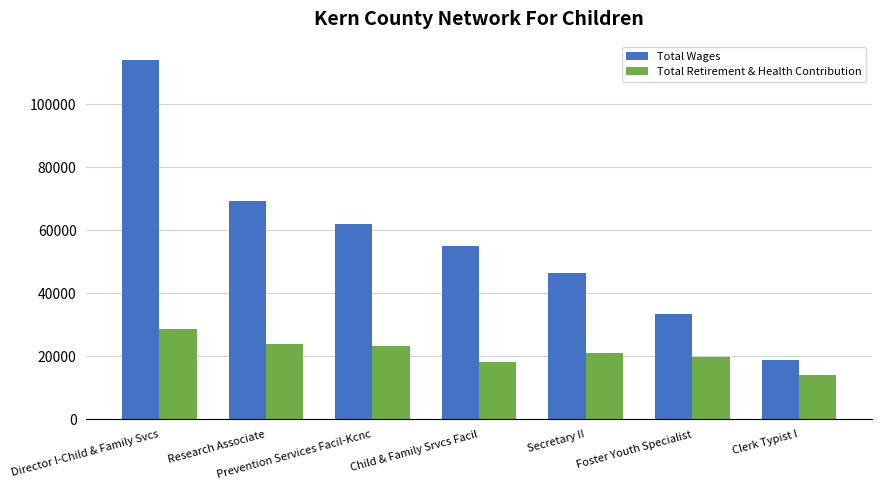

What are all the series names shown in the legend?

Total Wages, Total Retirement & Health Contribution